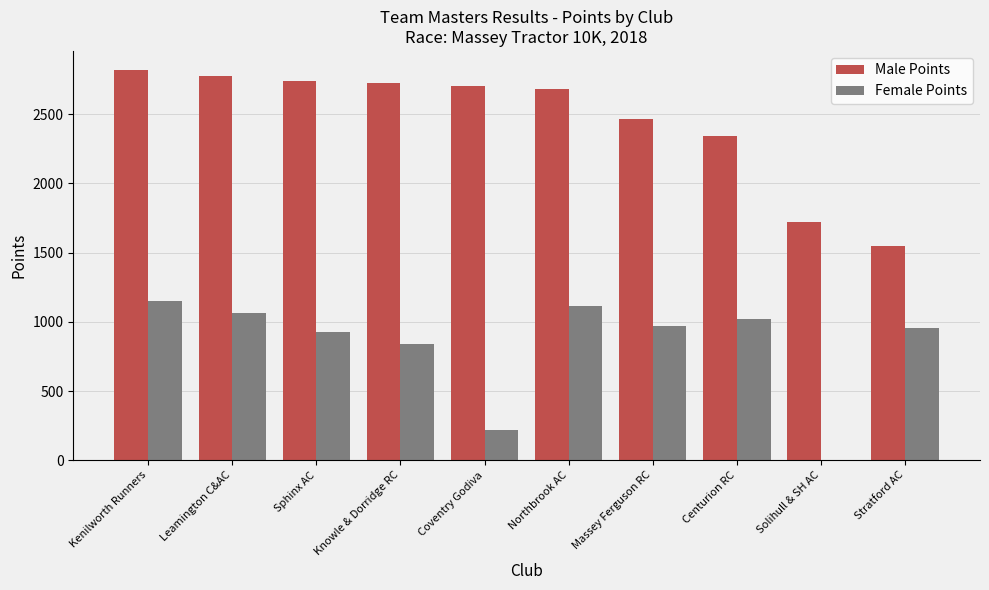

What are all the series names shown in the legend?

Male Points, Female Points